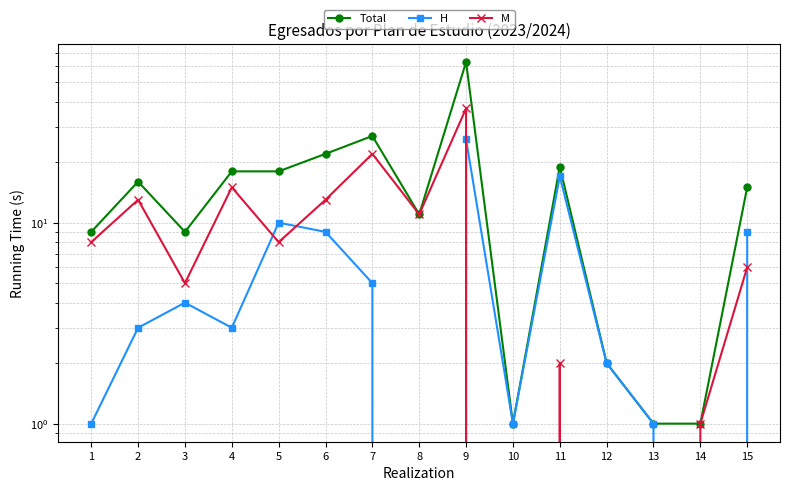

Rank the series by their maximum value, from lowest to highest.

H, M, Total